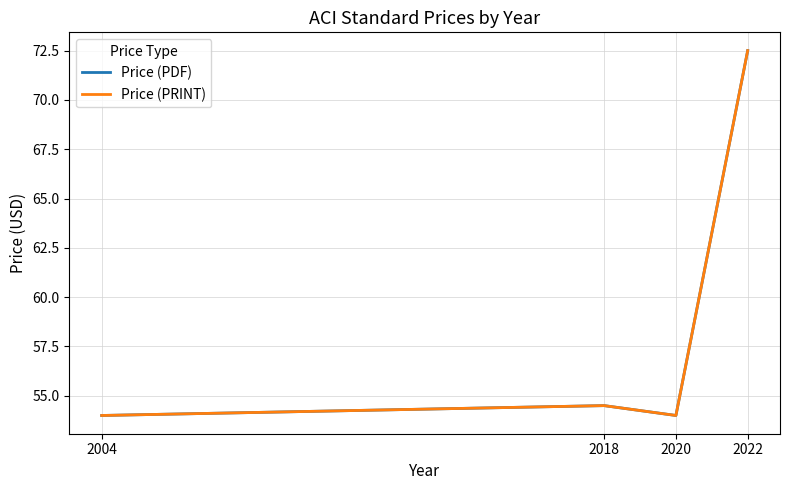

Is this an area chart (filled region under the line)?

No